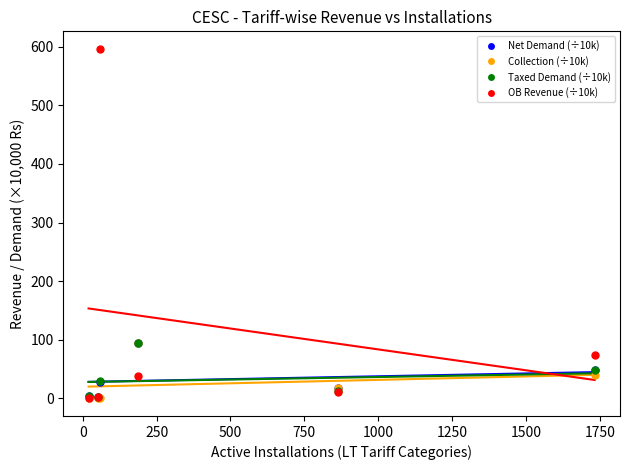

Which series contains the highest Y value?

OB Revenue (÷10k)